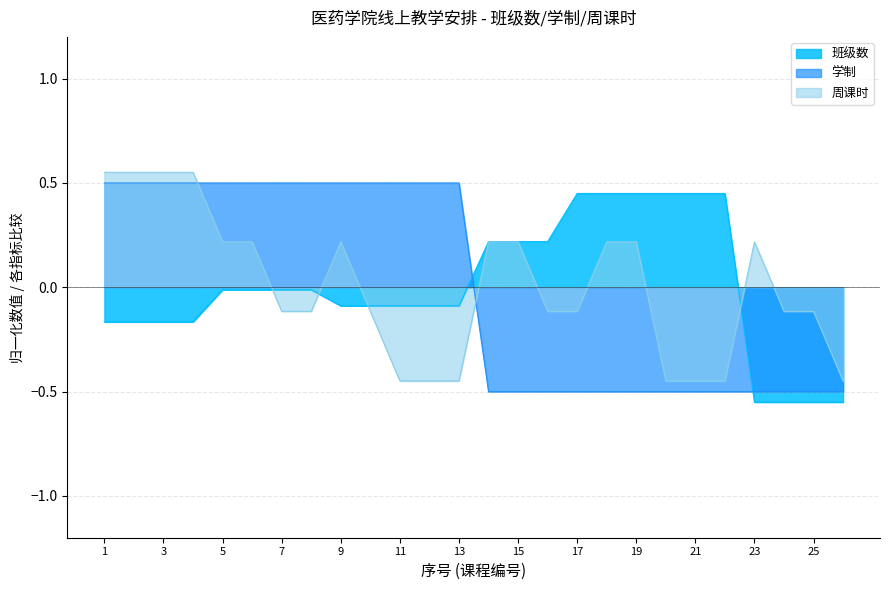

At which category does the chart reach its minimum across all series?

23